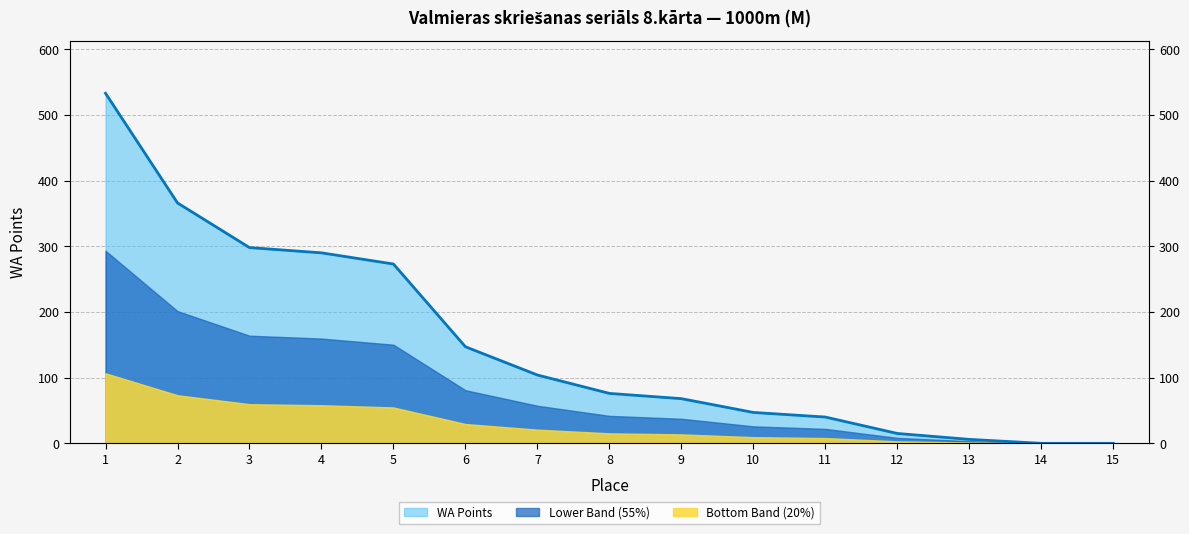

True or false: there are more than 0 points higher than both neighbors.

False